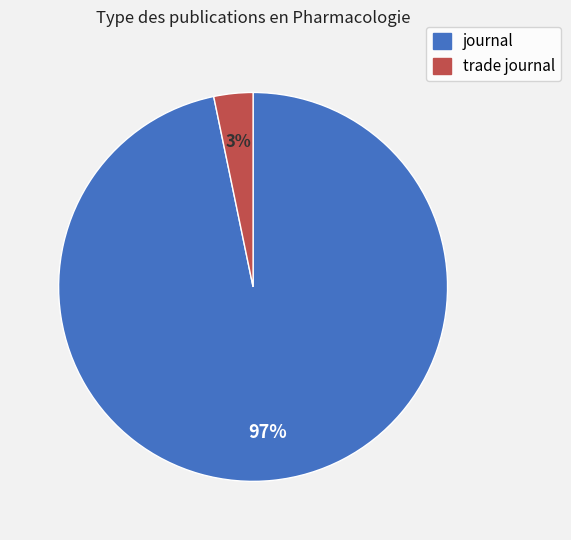

What is the smallest slice in the pie chart?

trade journal